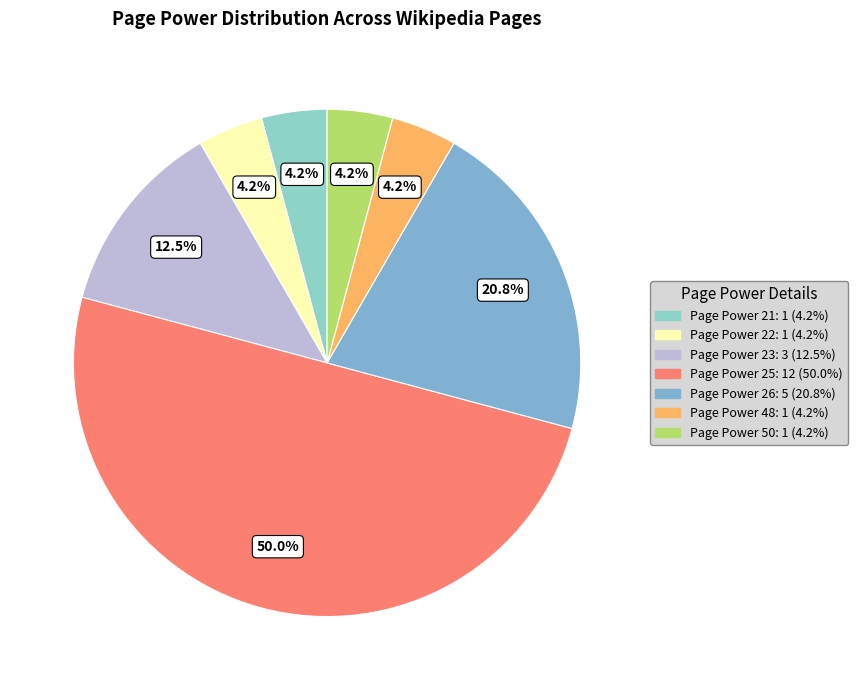

How many slices are in this pie chart?

7